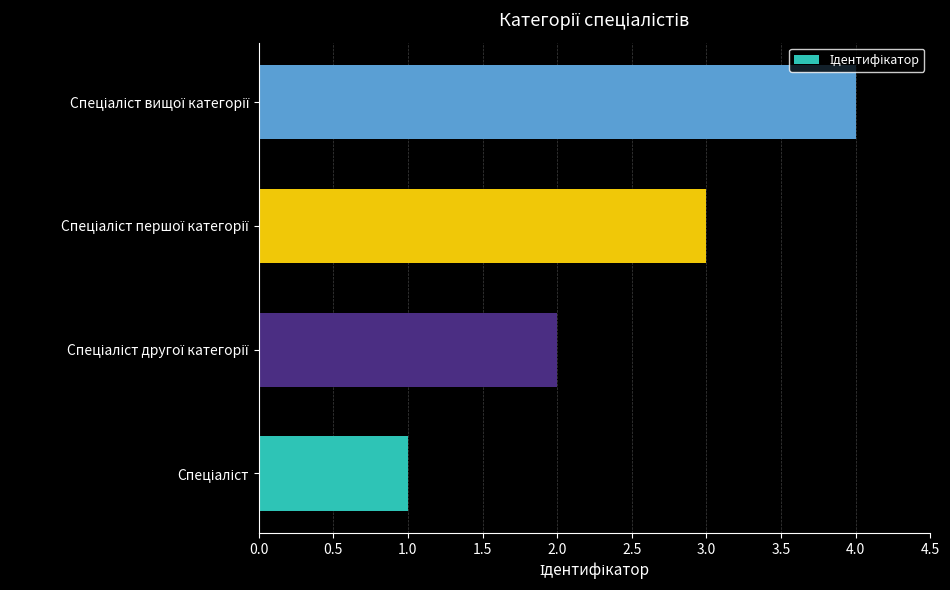

What is the maximum value shown in the chart?

4